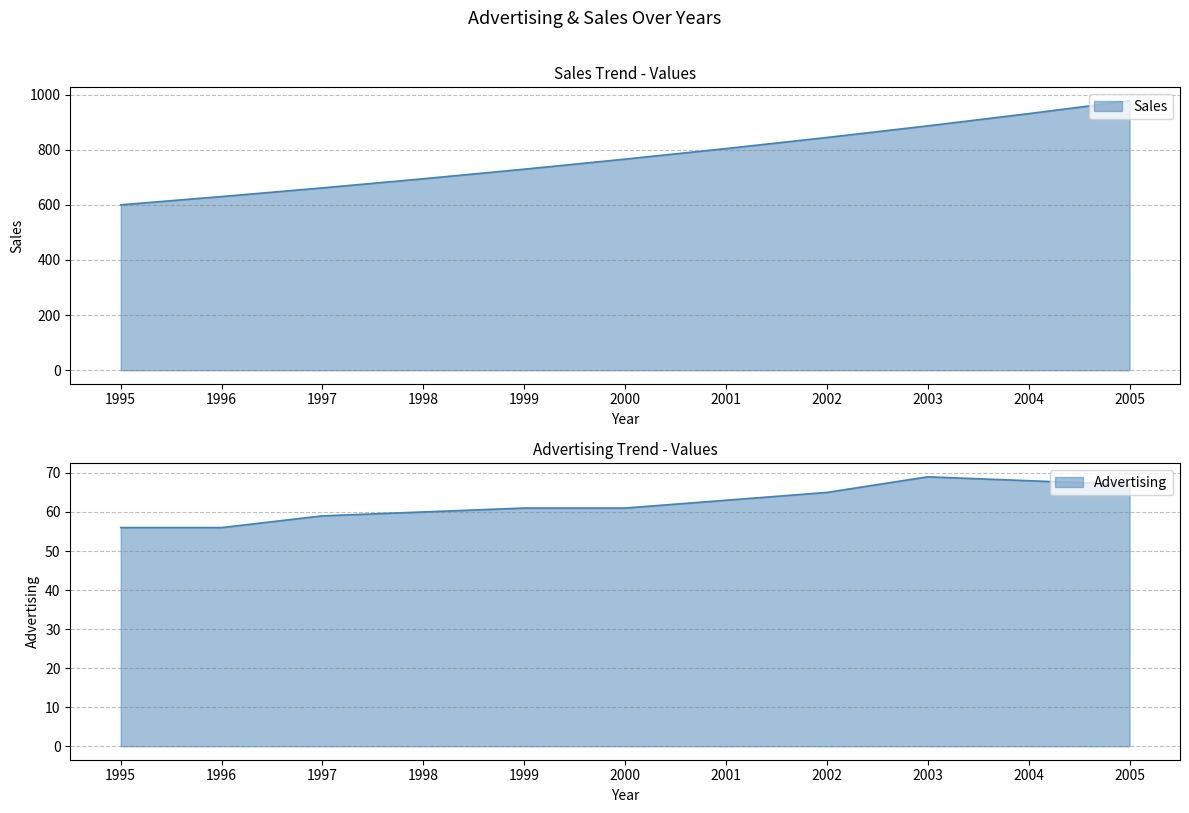

True or false: Sales and Advertising cross at least once.

False